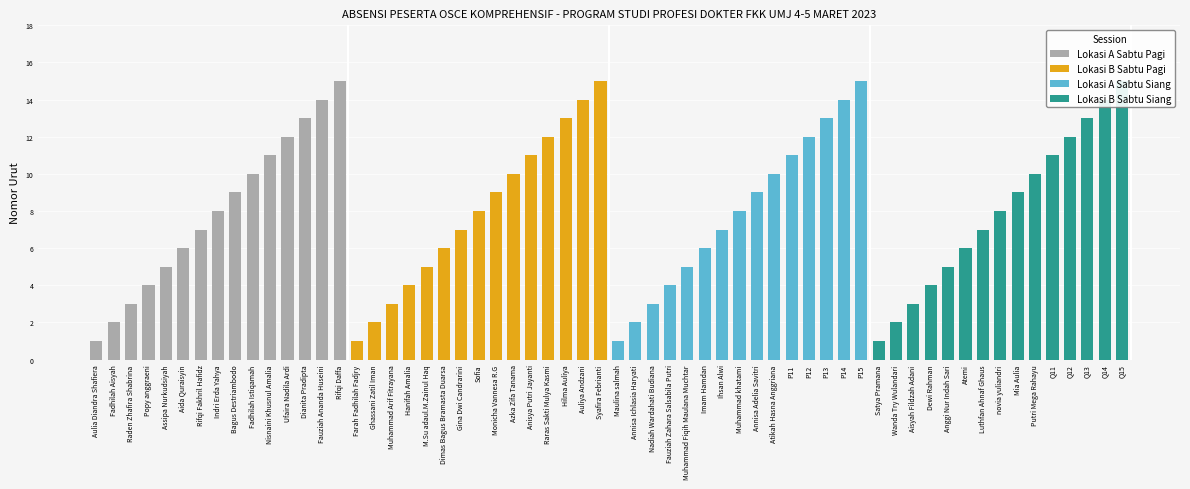

Rank the categories by Lokasi B Sabtu Pagi value from lowest to highest.

0, 1, 2, 3, 4, 5, 6, 7, 8, 9, 10, 11, 12, 13, 14